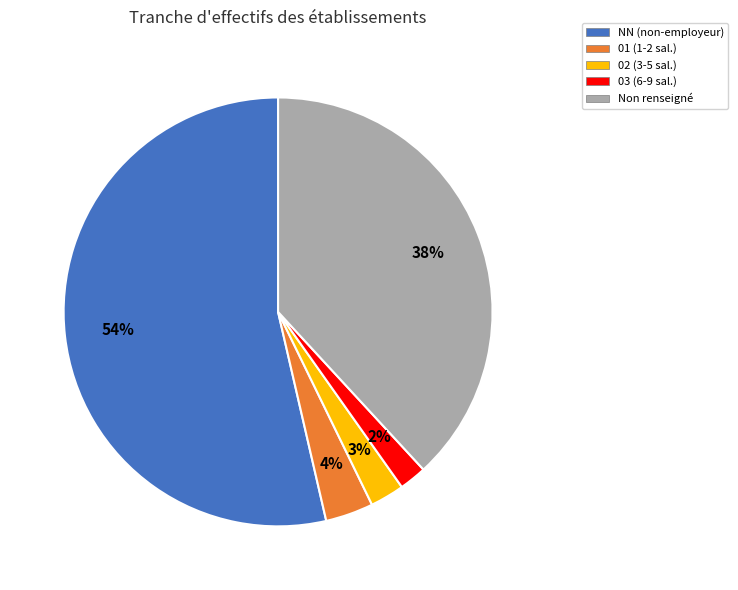

Is there a majority slice in this chart?

Yes